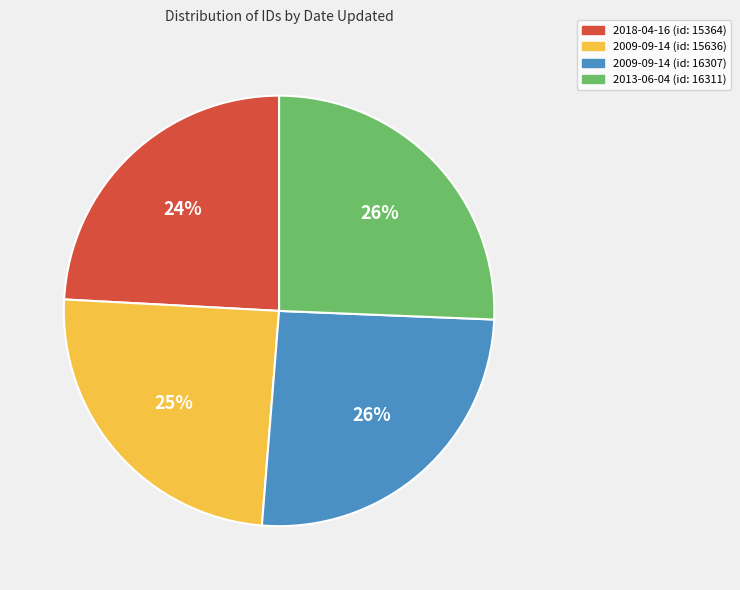

What percentage is the 2009-09-14 (id: 15636) slice, to the nearest percent?

25%